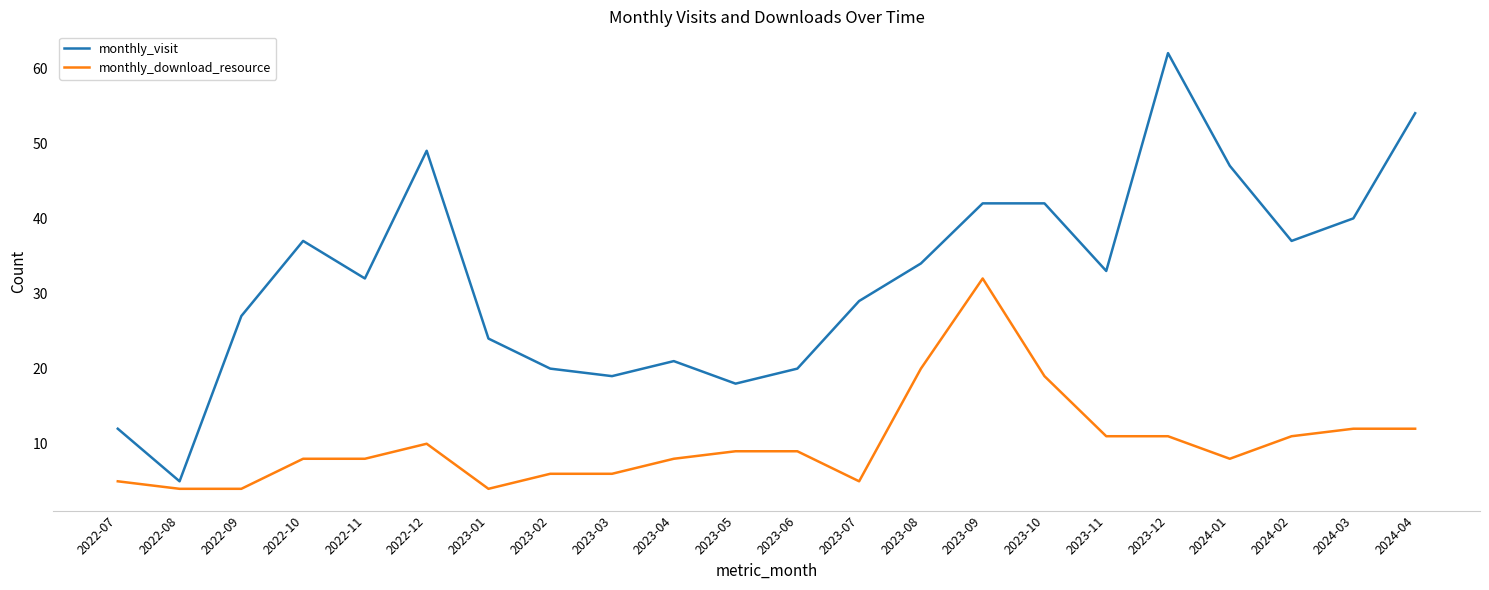

What is the difference between the highest and lowest values at 2023-04?

13